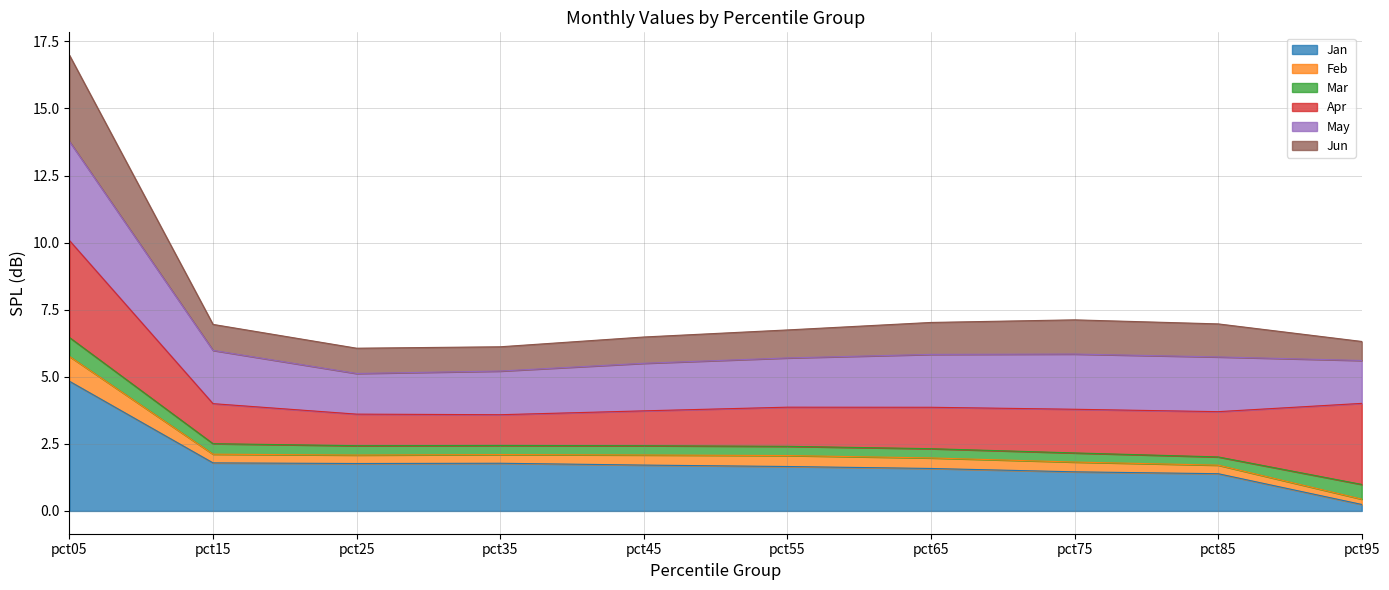

At which category is the sum across all series the highest?

pct05